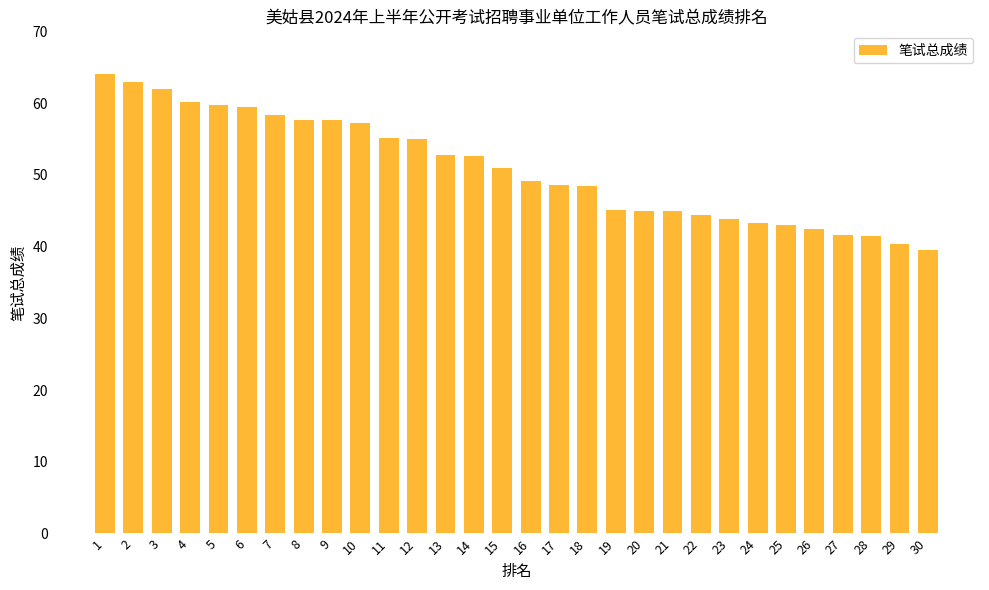

What is the value of the 3rd bar from the left?

62.0